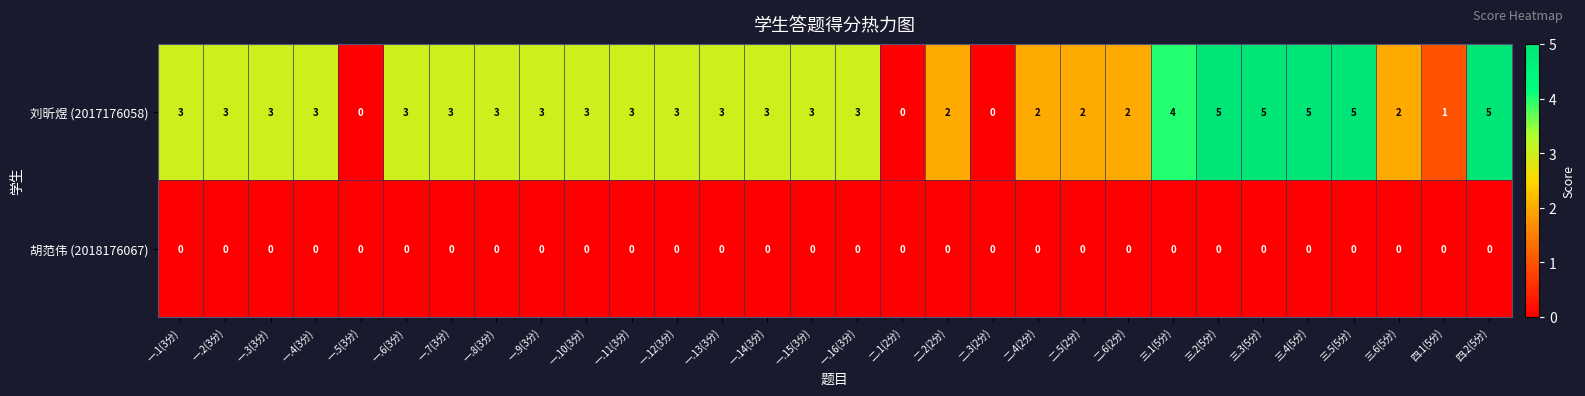

List the series in order of their overall mean, highest first.

刘昕煜 (2017176058), 胡范伟 (2018176067)